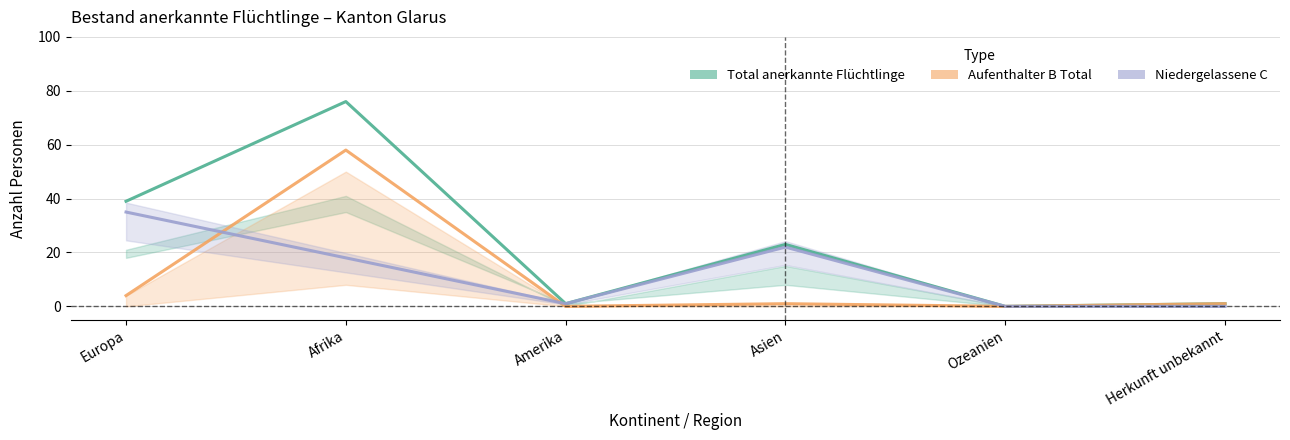

At which category is the sum across all series the highest?

Afrika